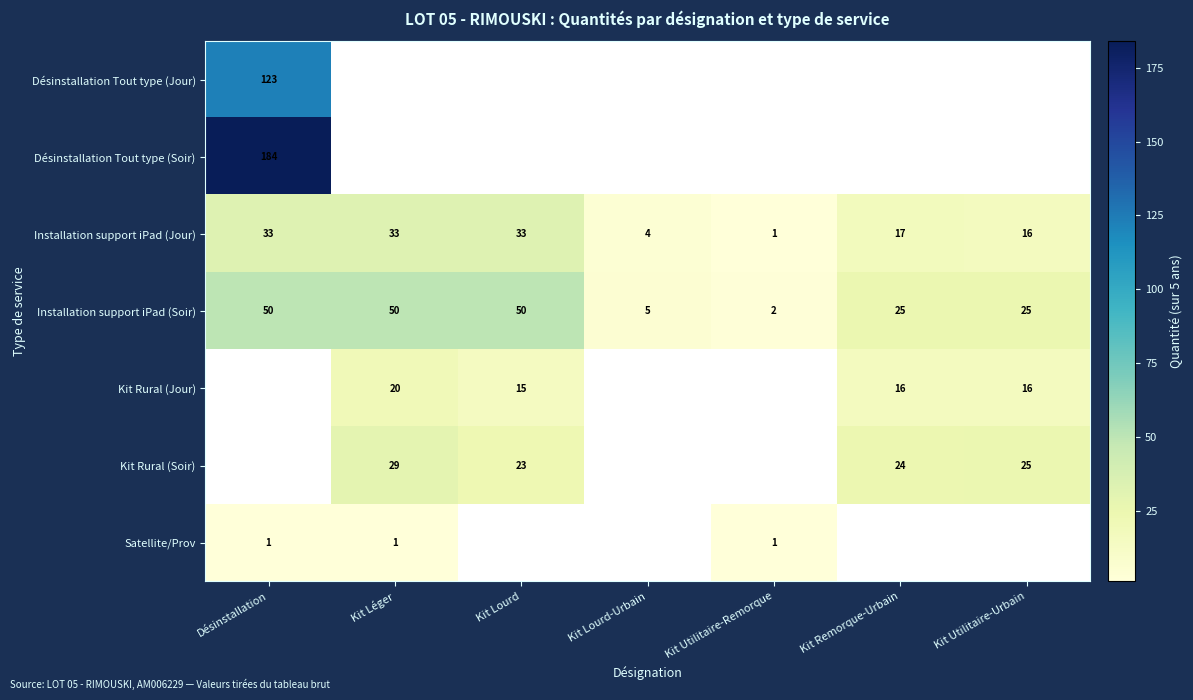

What is the difference between the maximum and second lowest values in the Installation support iPad (Soir) series?

45